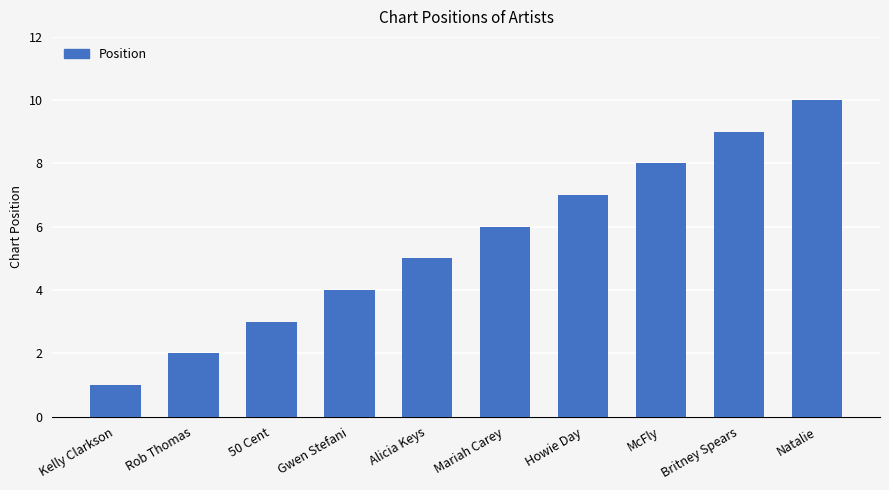

Where is the data nearest to the value 5?

Alicia Keys